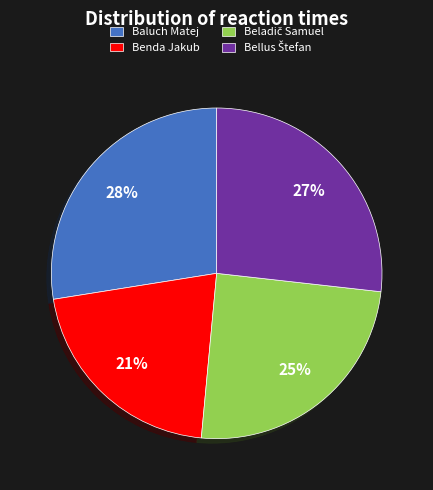

To the nearest percent, what is the combined percentage of Baluch Matej and Benda Jakub?

49%